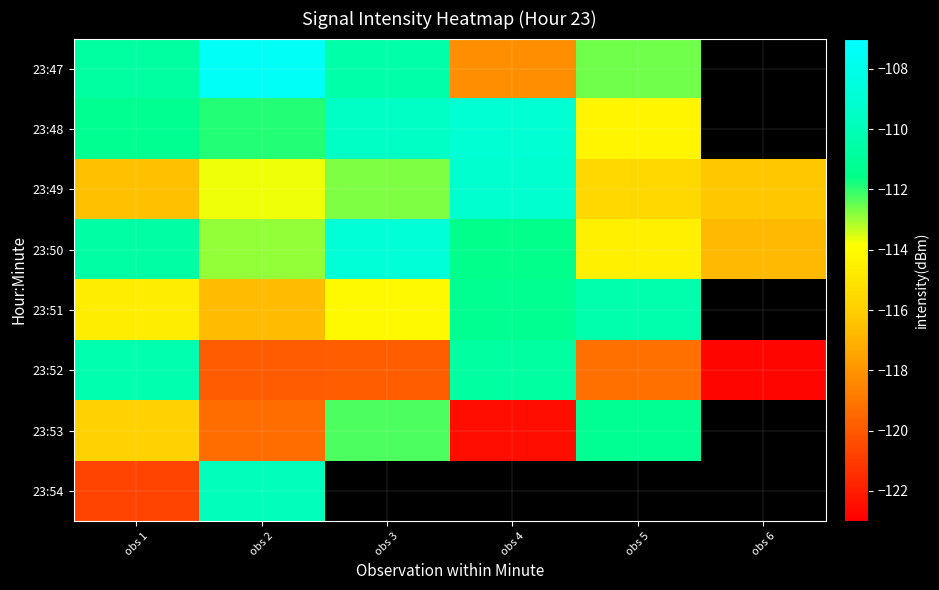

What is the smallest value displayed?

-122.8